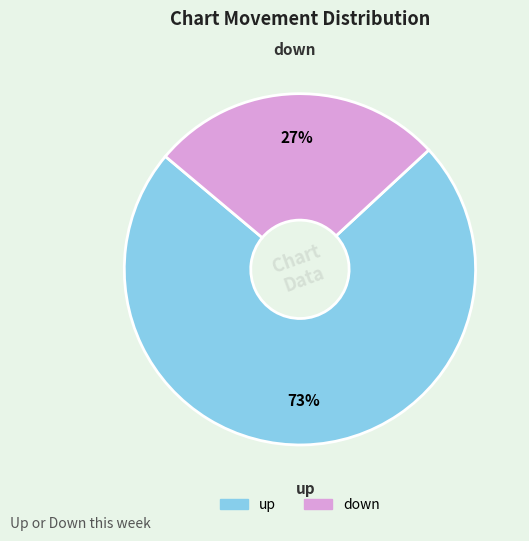

True or false: up accounts for 81% of the total.

False